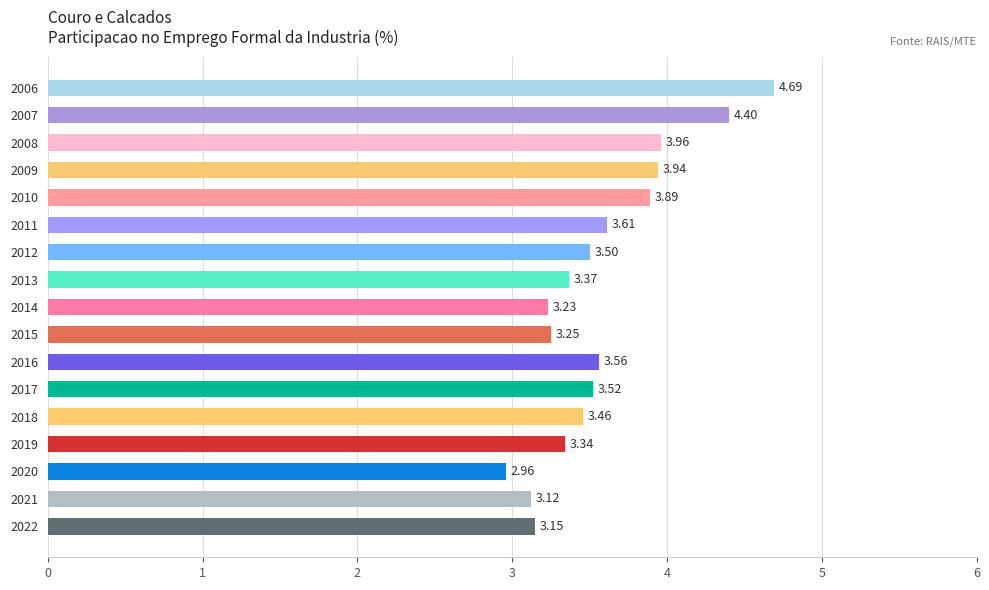

What is the difference between the maximum and minimum values?

1.7